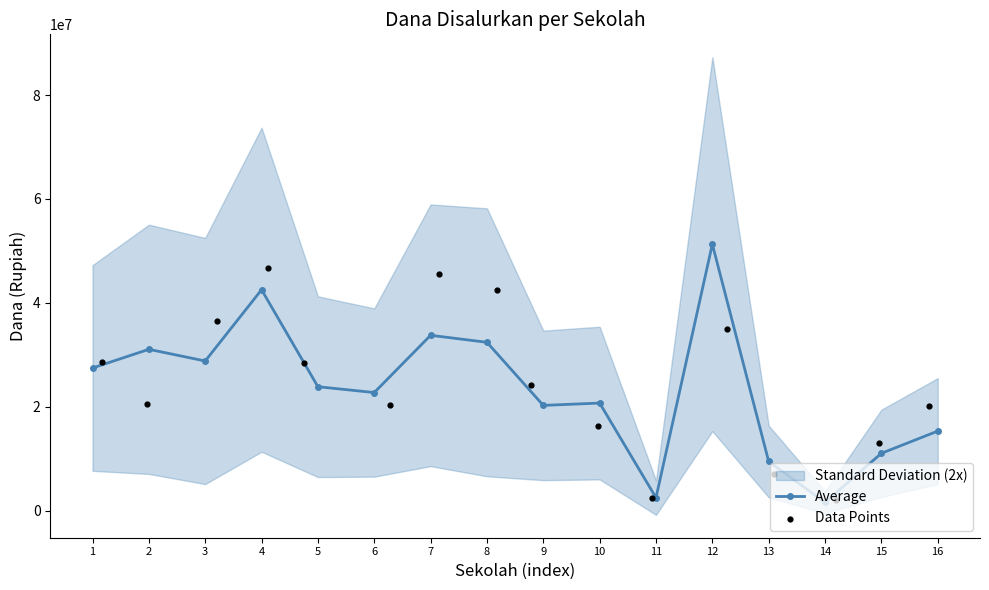

Which series contains the lowest Y value?

Average